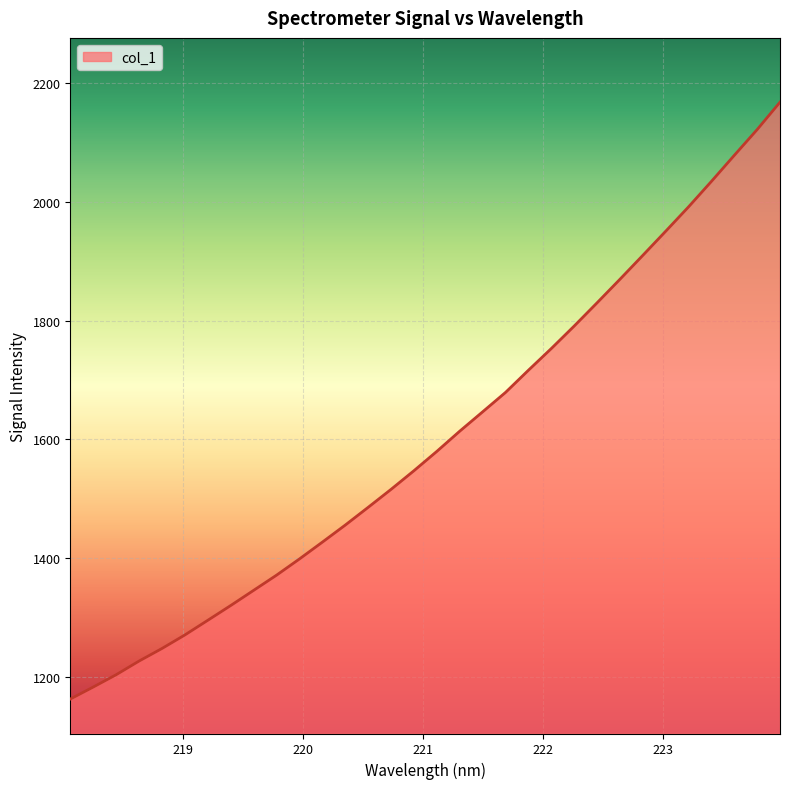

What is the maximum value shown in the chart?

2168.5